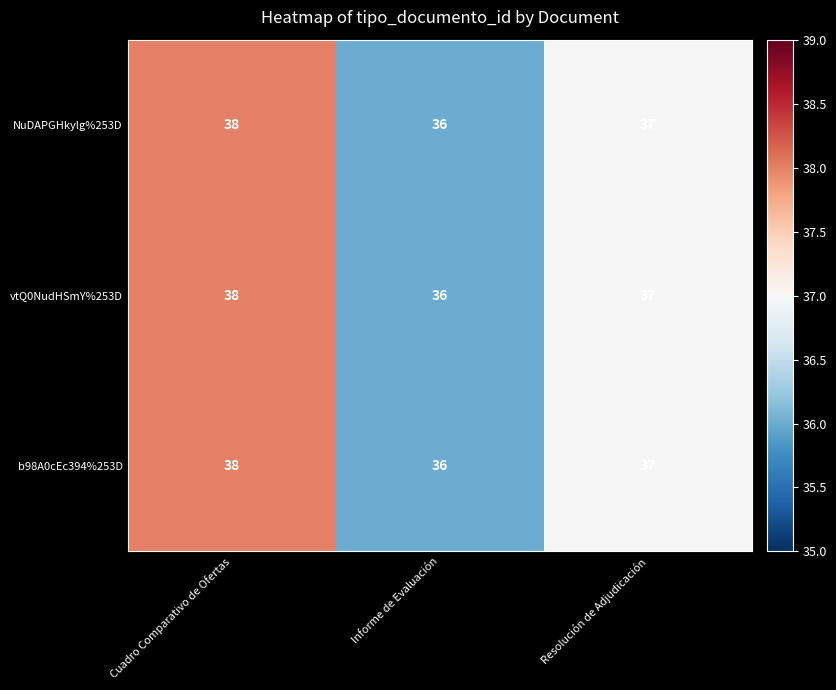

True or false: NuDAPGHkylg%253D has a value of 53 at Informe de Evaluación.

False